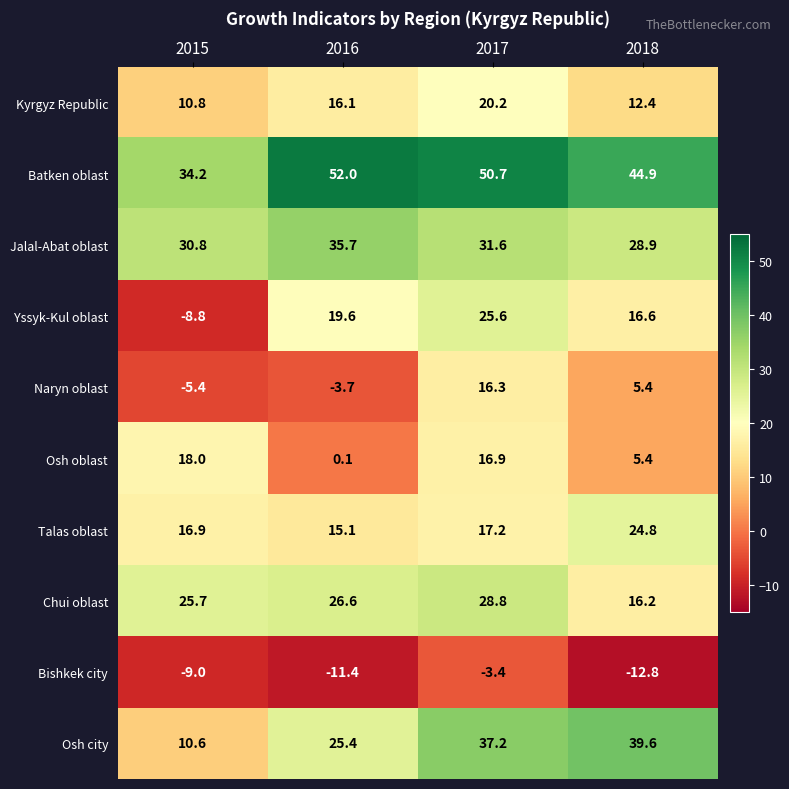

Which series has the largest range (max minus min)?

Yssyk-Kul oblast